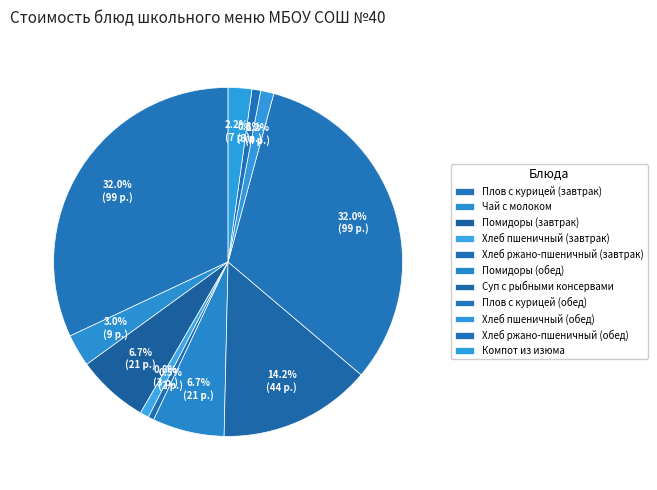

To the nearest percent, what percentage of the pie is Суп с рыбными консервами?

14%